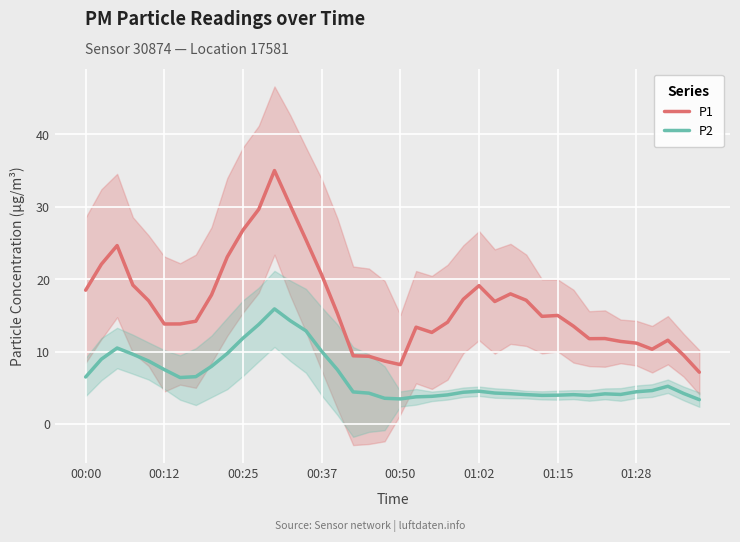

Is it true that P1 equals 8.2 at 00:50?

True